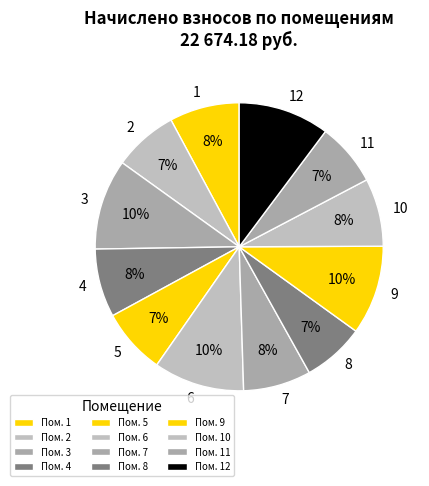

Is it true that 6 is 10% of the pie?

True